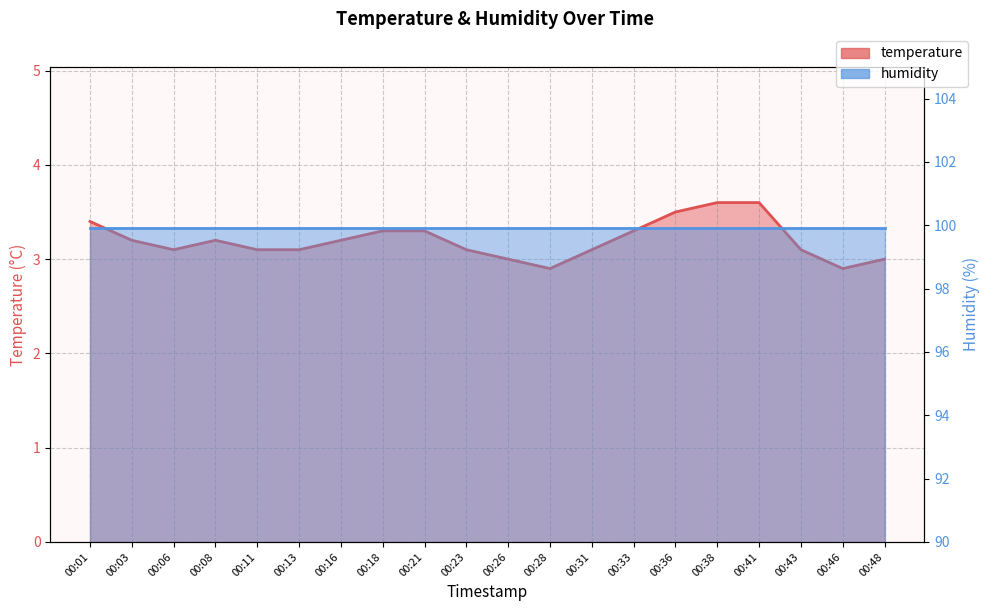

At which category does the chart reach its peak across all series?

00:38